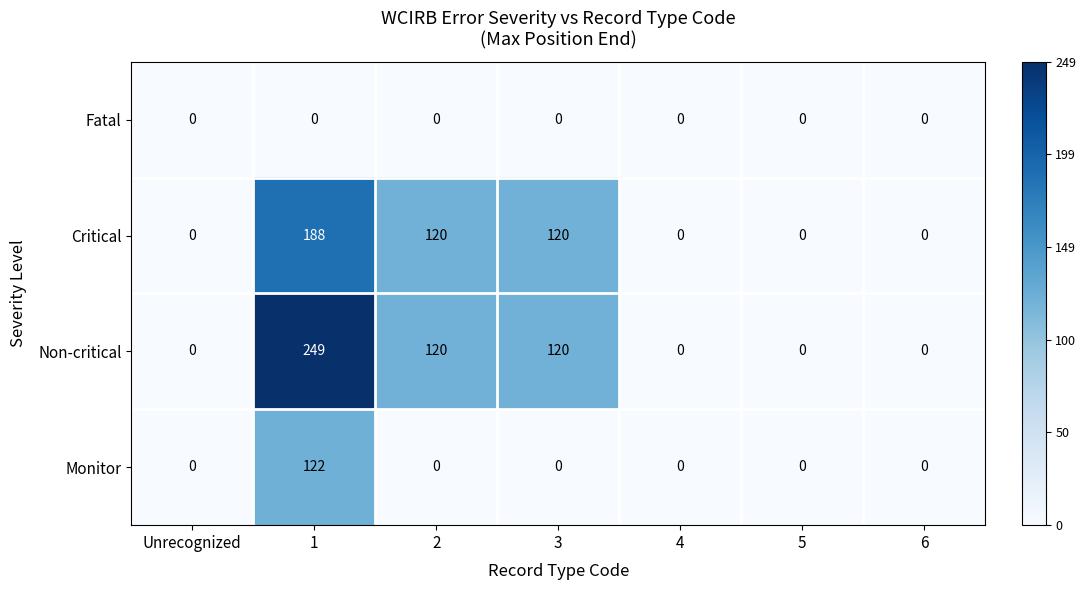

Which category has the highest value across all series?

1